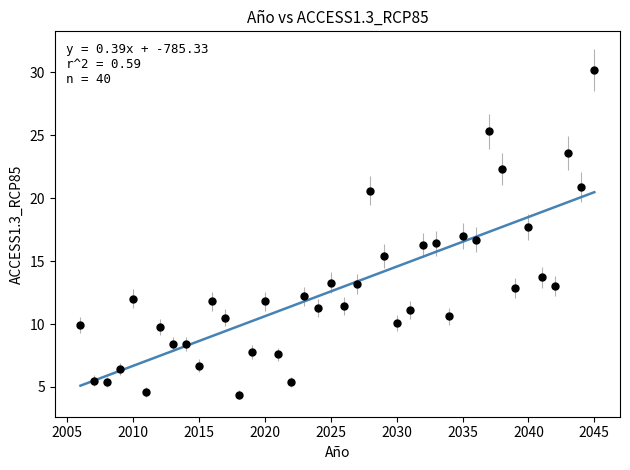

What is the range of Y values (max minus min)?

25.8